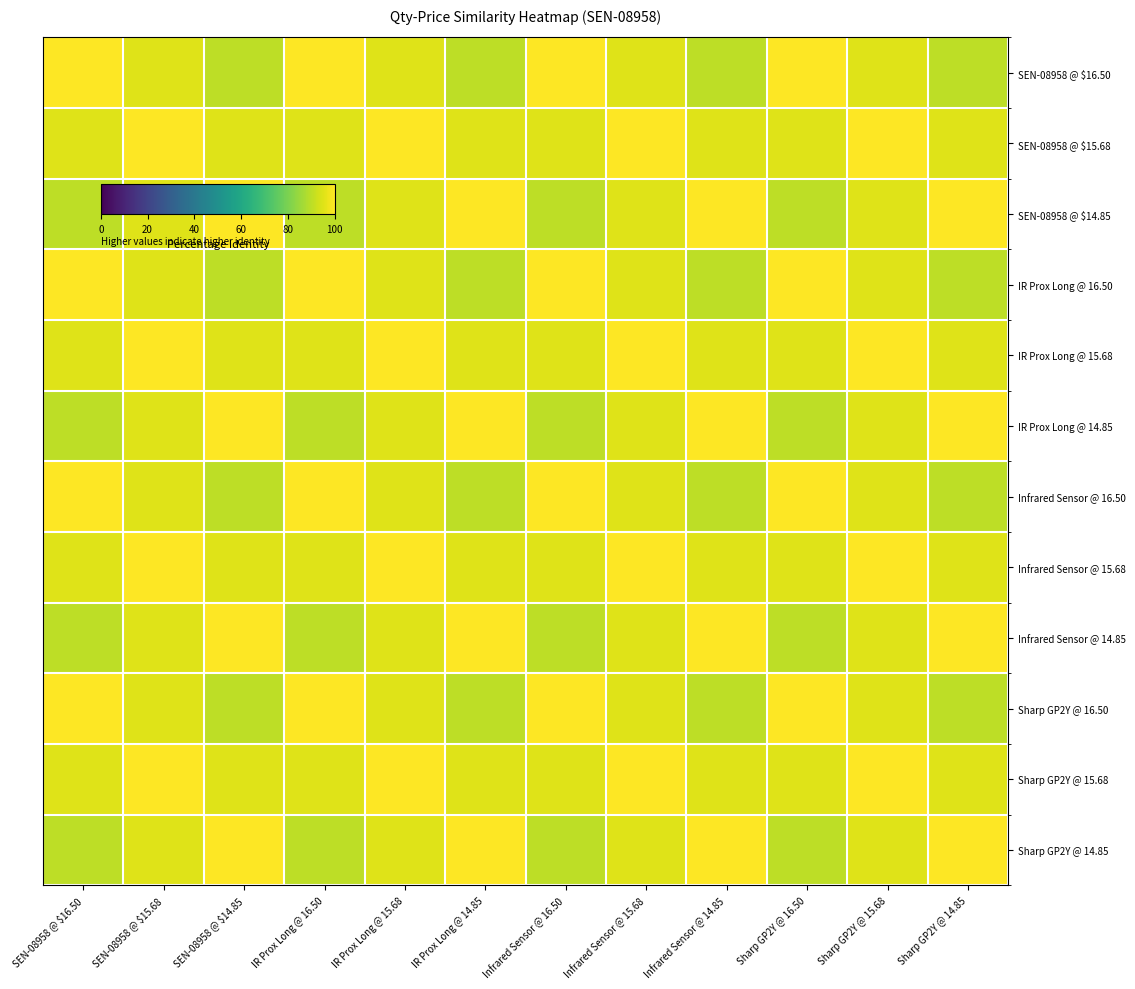

Reading right to left, what are all the values shown in this chart?

SEN-08958 @ $16.50: Sharp GP2Y @ 14.85=90.0	Sharp GP2Y @ 15.68=95.0	Sharp GP2Y @ 16.50=100.0	Infrared Sensor @ 14.85=90.0	Infrared Sensor @ 15.68=95.0	Infrared Sensor @ 16.50=100.0	IR Prox Long @ 14.85=90.0	IR Prox Long @ 15.68=95.0	IR Prox Long @ 16.50=100.0	SEN-08958 @ $14.85=90.0	SEN-08958 @ $15.68=95.0	SEN-08958 @ $16.50=100.0
SEN-08958 @ $15.68: Sharp GP2Y @ 14.85=95.0	Sharp GP2Y @ 15.68=100.0	Sharp GP2Y @ 16.50=95.0	Infrared Sensor @ 14.85=95.0	Infrared Sensor @ 15.68=100.0	Infrared Sensor @ 16.50=95.0	IR Prox Long @ 14.85=95.0	IR Prox Long @ 15.68=100.0	IR Prox Long @ 16.50=95.0	SEN-08958 @ $14.85=95.0	SEN-08958 @ $15.68=100.0	SEN-08958 @ $16.50=95.0
SEN-08958 @ $14.85: Sharp GP2Y @ 14.85=100.0	Sharp GP2Y @ 15.68=95.0	Sharp GP2Y @ 16.50=90.0	Infrared Sensor @ 14.85=100.0	Infrared Sensor @ 15.68=95.0	Infrared Sensor @ 16.50=90.0	IR Prox Long @ 14.85=100.0	IR Prox Long @ 15.68=95.0	IR Prox Long @ 16.50=90.0	SEN-08958 @ $14.85=100.0	SEN-08958 @ $15.68=95.0	SEN-08958 @ $16.50=90.0
IR Prox Long @ 16.50: Sharp GP2Y @ 14.85=90.0	Sharp GP2Y @ 15.68=95.0	Sharp GP2Y @ 16.50=100.0	Infrared Sensor @ 14.85=90.0	Infrared Sensor @ 15.68=95.0	Infrared Sensor @ 16.50=100.0	IR Prox Long @ 14.85=90.0	IR Prox Long @ 15.68=95.0	IR Prox Long @ 16.50=100.0	SEN-08958 @ $14.85=90.0	SEN-08958 @ $15.68=95.0	SEN-08958 @ $16.50=100.0
IR Prox Long @ 15.68: Sharp GP2Y @ 14.85=95.0	Sharp GP2Y @ 15.68=100.0	Sharp GP2Y @ 16.50=95.0	Infrared Sensor @ 14.85=95.0	Infrared Sensor @ 15.68=100.0	Infrared Sensor @ 16.50=95.0	IR Prox Long @ 14.85=95.0	IR Prox Long @ 15.68=100.0	IR Prox Long @ 16.50=95.0	SEN-08958 @ $14.85=95.0	SEN-08958 @ $15.68=100.0	SEN-08958 @ $16.50=95.0
IR Prox Long @ 14.85: Sharp GP2Y @ 14.85=100.0	Sharp GP2Y @ 15.68=95.0	Sharp GP2Y @ 16.50=90.0	Infrared Sensor @ 14.85=100.0	Infrared Sensor @ 15.68=95.0	Infrared Sensor @ 16.50=90.0	IR Prox Long @ 14.85=100.0	IR Prox Long @ 15.68=95.0	IR Prox Long @ 16.50=90.0	SEN-08958 @ $14.85=100.0	SEN-08958 @ $15.68=95.0	SEN-08958 @ $16.50=90.0
Infrared Sensor @ 16.50: Sharp GP2Y @ 14.85=90.0	Sharp GP2Y @ 15.68=95.0	Sharp GP2Y @ 16.50=100.0	Infrared Sensor @ 14.85=90.0	Infrared Sensor @ 15.68=95.0	Infrared Sensor @ 16.50=100.0	IR Prox Long @ 14.85=90.0	IR Prox Long @ 15.68=95.0	IR Prox Long @ 16.50=100.0	SEN-08958 @ $14.85=90.0	SEN-08958 @ $15.68=95.0	SEN-08958 @ $16.50=100.0
Infrared Sensor @ 15.68: Sharp GP2Y @ 14.85=95.0	Sharp GP2Y @ 15.68=100.0	Sharp GP2Y @ 16.50=95.0	Infrared Sensor @ 14.85=95.0	Infrared Sensor @ 15.68=100.0	Infrared Sensor @ 16.50=95.0	IR Prox Long @ 14.85=95.0	IR Prox Long @ 15.68=100.0	IR Prox Long @ 16.50=95.0	SEN-08958 @ $14.85=95.0	SEN-08958 @ $15.68=100.0	SEN-08958 @ $16.50=95.0
Infrared Sensor @ 14.85: Sharp GP2Y @ 14.85=100.0	Sharp GP2Y @ 15.68=95.0	Sharp GP2Y @ 16.50=90.0	Infrared Sensor @ 14.85=100.0	Infrared Sensor @ 15.68=95.0	Infrared Sensor @ 16.50=90.0	IR Prox Long @ 14.85=100.0	IR Prox Long @ 15.68=95.0	IR Prox Long @ 16.50=90.0	SEN-08958 @ $14.85=100.0	SEN-08958 @ $15.68=95.0	SEN-08958 @ $16.50=90.0
Sharp GP2Y @ 16.50: Sharp GP2Y @ 14.85=90.0	Sharp GP2Y @ 15.68=95.0	Sharp GP2Y @ 16.50=100.0	Infrared Sensor @ 14.85=90.0	Infrared Sensor @ 15.68=95.0	Infrared Sensor @ 16.50=100.0	IR Prox Long @ 14.85=90.0	IR Prox Long @ 15.68=95.0	IR Prox Long @ 16.50=100.0	SEN-08958 @ $14.85=90.0	SEN-08958 @ $15.68=95.0	SEN-08958 @ $16.50=100.0
Sharp GP2Y @ 15.68: Sharp GP2Y @ 14.85=95.0	Sharp GP2Y @ 15.68=100.0	Sharp GP2Y @ 16.50=95.0	Infrared Sensor @ 14.85=95.0	Infrared Sensor @ 15.68=100.0	Infrared Sensor @ 16.50=95.0	IR Prox Long @ 14.85=95.0	IR Prox Long @ 15.68=100.0	IR Prox Long @ 16.50=95.0	SEN-08958 @ $14.85=95.0	SEN-08958 @ $15.68=100.0	SEN-08958 @ $16.50=95.0
Sharp GP2Y @ 14.85: Sharp GP2Y @ 14.85=100.0	Sharp GP2Y @ 15.68=95.0	Sharp GP2Y @ 16.50=90.0	Infrared Sensor @ 14.85=100.0	Infrared Sensor @ 15.68=95.0	Infrared Sensor @ 16.50=90.0	IR Prox Long @ 14.85=100.0	IR Prox Long @ 15.68=95.0	IR Prox Long @ 16.50=90.0	SEN-08958 @ $14.85=100.0	SEN-08958 @ $15.68=95.0	SEN-08958 @ $16.50=90.0